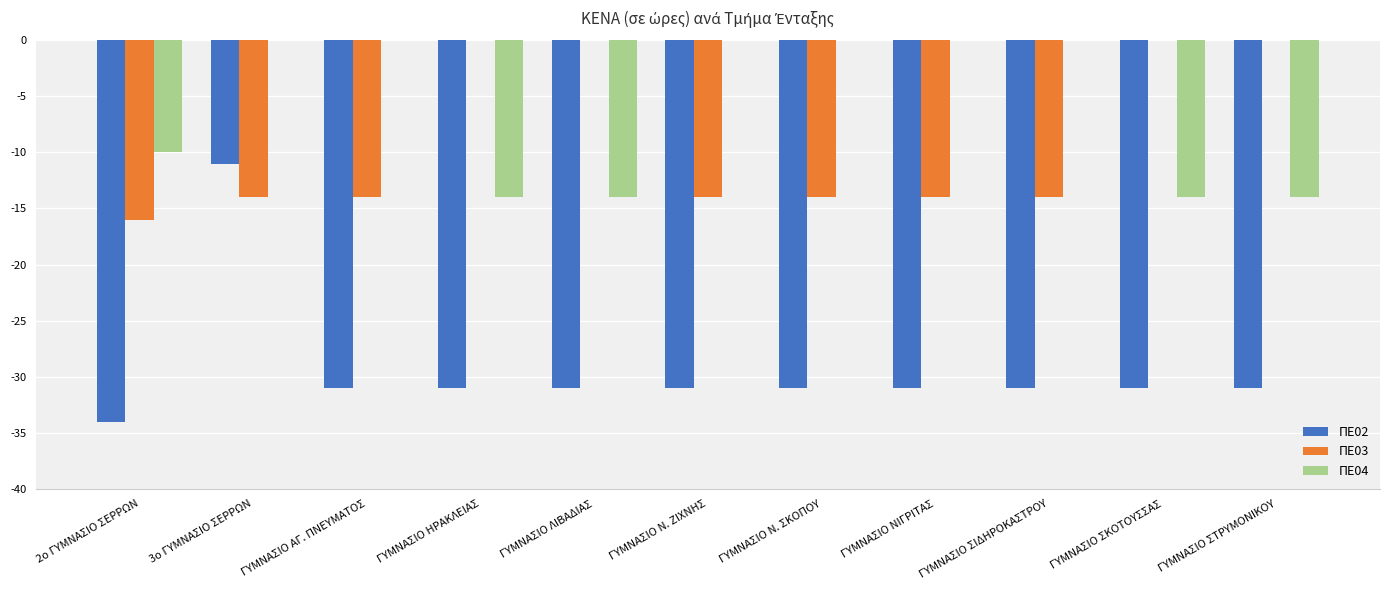

Reading left to right, extract all data points from this chart.

ΠΕ02: 2ο ΓΥΜΝΑΣΙΟ ΣΕΡΡΩΝ=-34	3ο ΓΥΜΝΑΣΙΟ ΣΕΡΡΩΝ=-11	ΓΥΜΝΑΣΙΟ ΑΓ. ΠΝΕΥΜΑΤΟΣ=-31	ΓΥΜΝΑΣΙΟ ΗΡΑΚΛΕΙΑΣ=-31	ΓΥΜΝΑΣΙΟ ΛΙΒΑΔΙΑΣ=-31	ΓΥΜΝΑΣΙΟ Ν. ΖΙΧΝΗΣ=-31	ΓΥΜΝΑΣΙΟ Ν. ΣΚΟΠΟΥ=-31	ΓΥΜΝΑΣΙΟ ΝΙΓΡΙΤΑΣ=-31	ΓΥΜΝΑΣΙΟ ΣΙΔΗΡΟΚΑΣΤΡΟΥ=-31	ΓΥΜΝΑΣΙΟ ΣΚΟΤΟΥΣΣΑΣ=-31	ΓΥΜΝΑΣΙΟ ΣΤΡΥΜΟΝΙΚΟΥ=-31
ΠΕ03: 2ο ΓΥΜΝΑΣΙΟ ΣΕΡΡΩΝ=-16	3ο ΓΥΜΝΑΣΙΟ ΣΕΡΡΩΝ=-14	ΓΥΜΝΑΣΙΟ ΑΓ. ΠΝΕΥΜΑΤΟΣ=-14	ΓΥΜΝΑΣΙΟ ΗΡΑΚΛΕΙΑΣ=0	ΓΥΜΝΑΣΙΟ ΛΙΒΑΔΙΑΣ=0	ΓΥΜΝΑΣΙΟ Ν. ΖΙΧΝΗΣ=-14	ΓΥΜΝΑΣΙΟ Ν. ΣΚΟΠΟΥ=-14	ΓΥΜΝΑΣΙΟ ΝΙΓΡΙΤΑΣ=-14	ΓΥΜΝΑΣΙΟ ΣΙΔΗΡΟΚΑΣΤΡΟΥ=-14	ΓΥΜΝΑΣΙΟ ΣΚΟΤΟΥΣΣΑΣ=0	ΓΥΜΝΑΣΙΟ ΣΤΡΥΜΟΝΙΚΟΥ=0
ΠΕ04: 2ο ΓΥΜΝΑΣΙΟ ΣΕΡΡΩΝ=-10	3ο ΓΥΜΝΑΣΙΟ ΣΕΡΡΩΝ=0	ΓΥΜΝΑΣΙΟ ΑΓ. ΠΝΕΥΜΑΤΟΣ=0	ΓΥΜΝΑΣΙΟ ΗΡΑΚΛΕΙΑΣ=-14	ΓΥΜΝΑΣΙΟ ΛΙΒΑΔΙΑΣ=-14	ΓΥΜΝΑΣΙΟ Ν. ΖΙΧΝΗΣ=0	ΓΥΜΝΑΣΙΟ Ν. ΣΚΟΠΟΥ=0	ΓΥΜΝΑΣΙΟ ΝΙΓΡΙΤΑΣ=0	ΓΥΜΝΑΣΙΟ ΣΙΔΗΡΟΚΑΣΤΡΟΥ=0	ΓΥΜΝΑΣΙΟ ΣΚΟΤΟΥΣΣΑΣ=-14	ΓΥΜΝΑΣΙΟ ΣΤΡΥΜΟΝΙΚΟΥ=-14